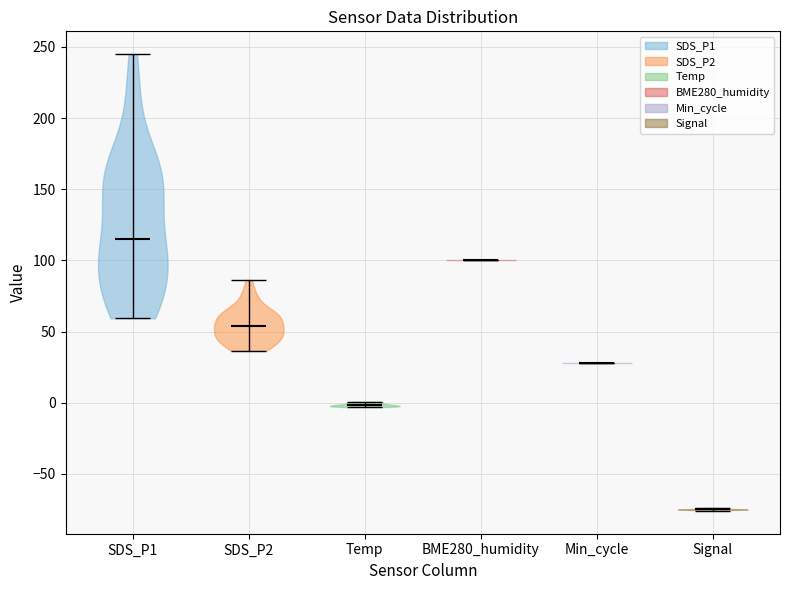

Which violin has the lowest median line?

Signal